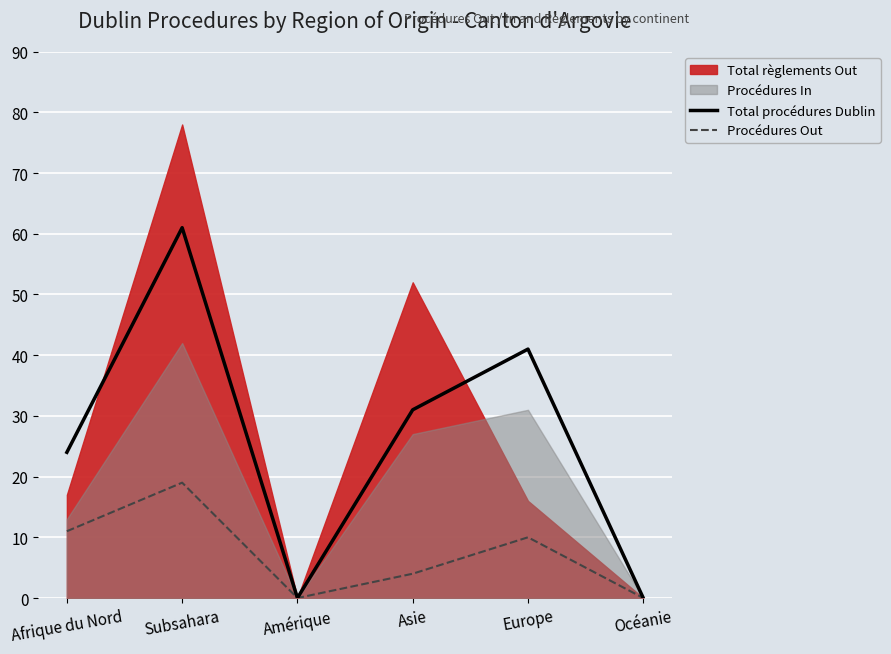

True or false: Procédures Out has more than 0 interior local peaks.

True